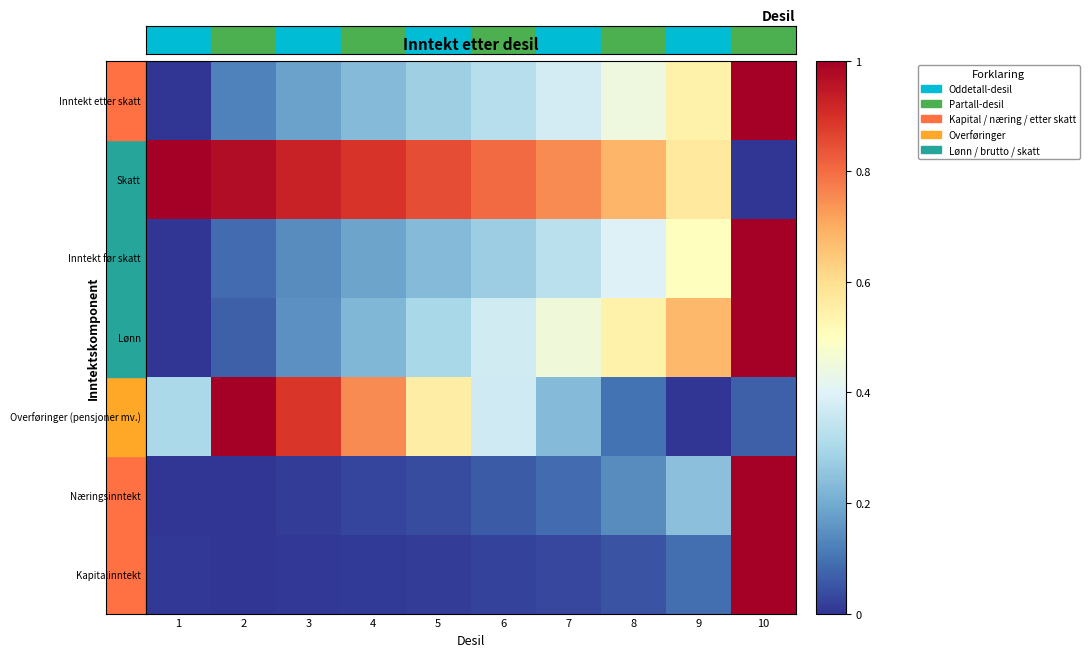

Which has a higher value, 7 or 9?

9